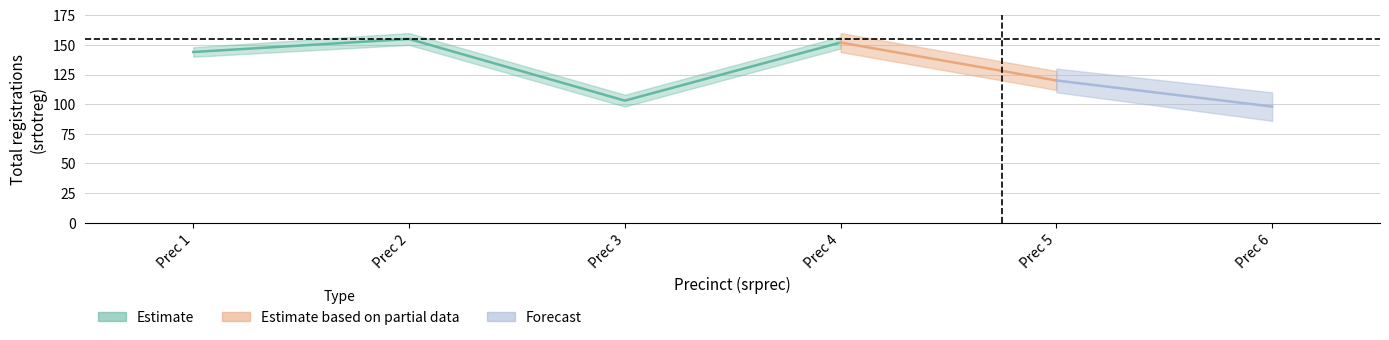

At how many categories does at least one series exceed 5?

6